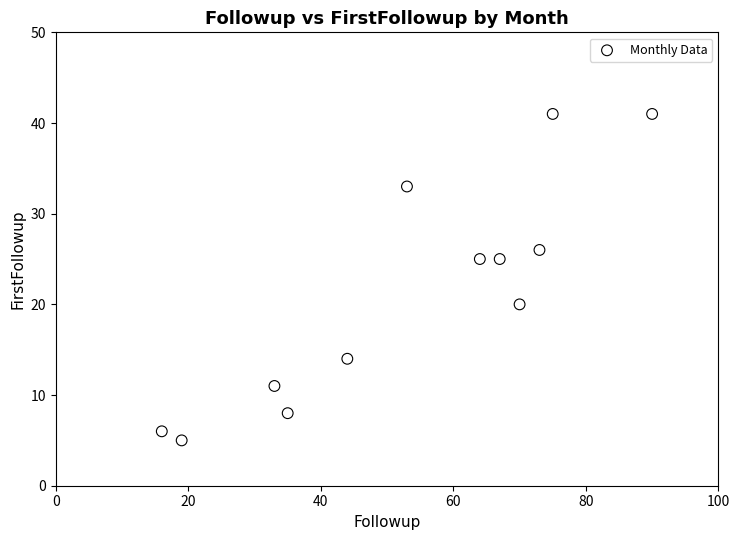

What is the range of Y values (max minus min)?

36